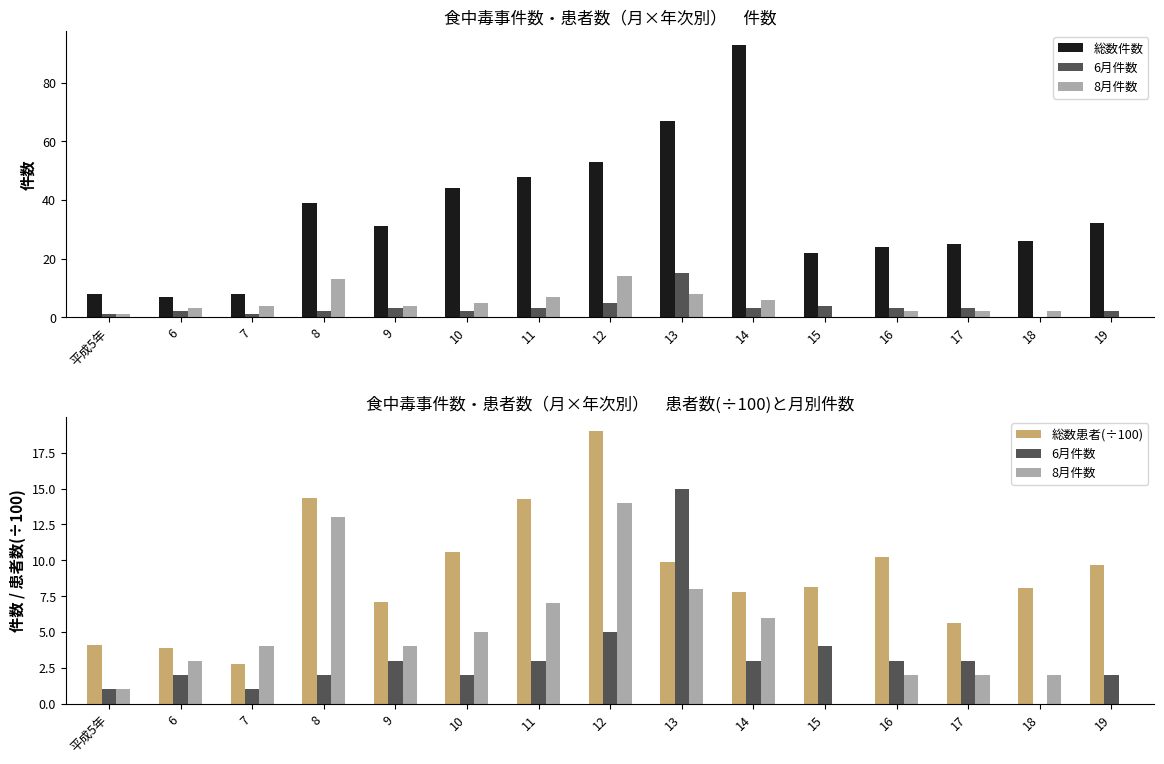

At which label is 6月件数 closest to 7?

12